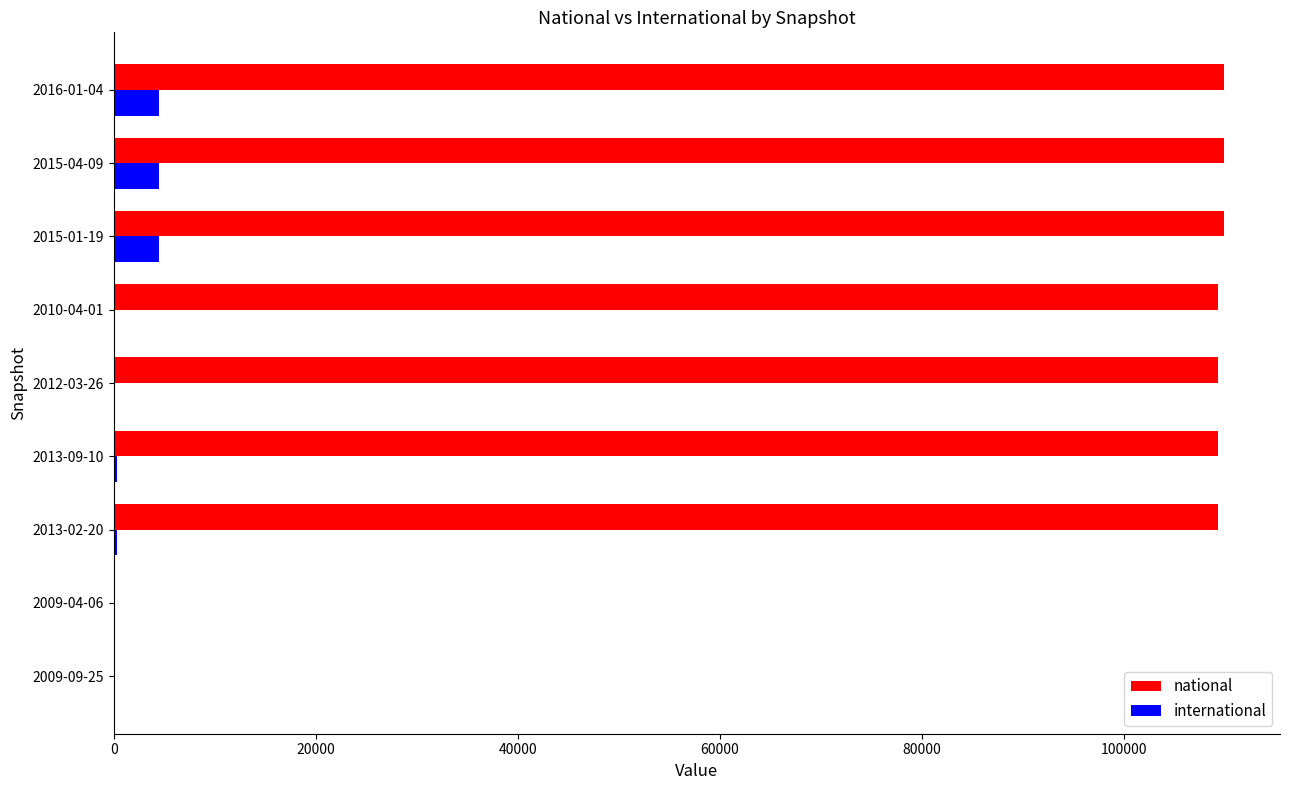

What is the sum of all national values?

767082